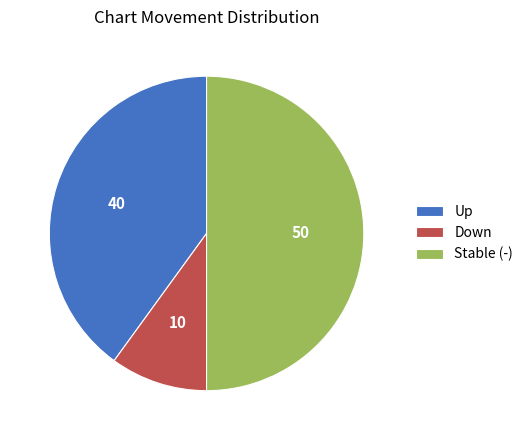

Do Stable (-) and Down together represent more than half of the pie?

Yes